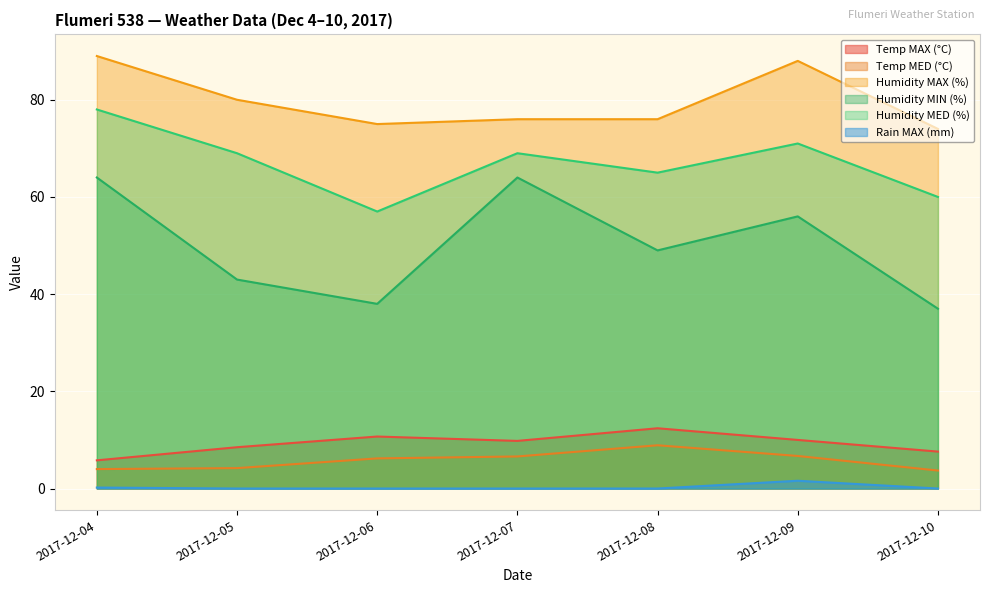

At how many categories does at least one series exceed 81?

2